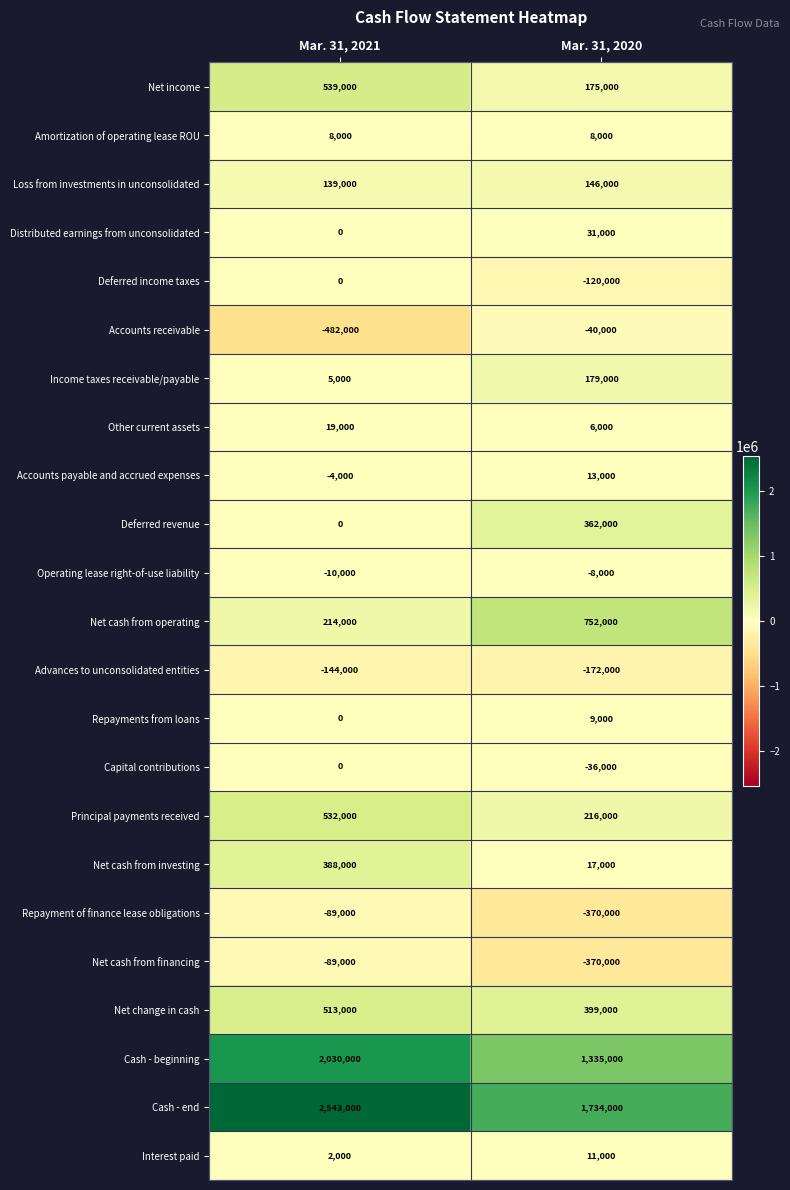

Count the number of categories in the chart.

2